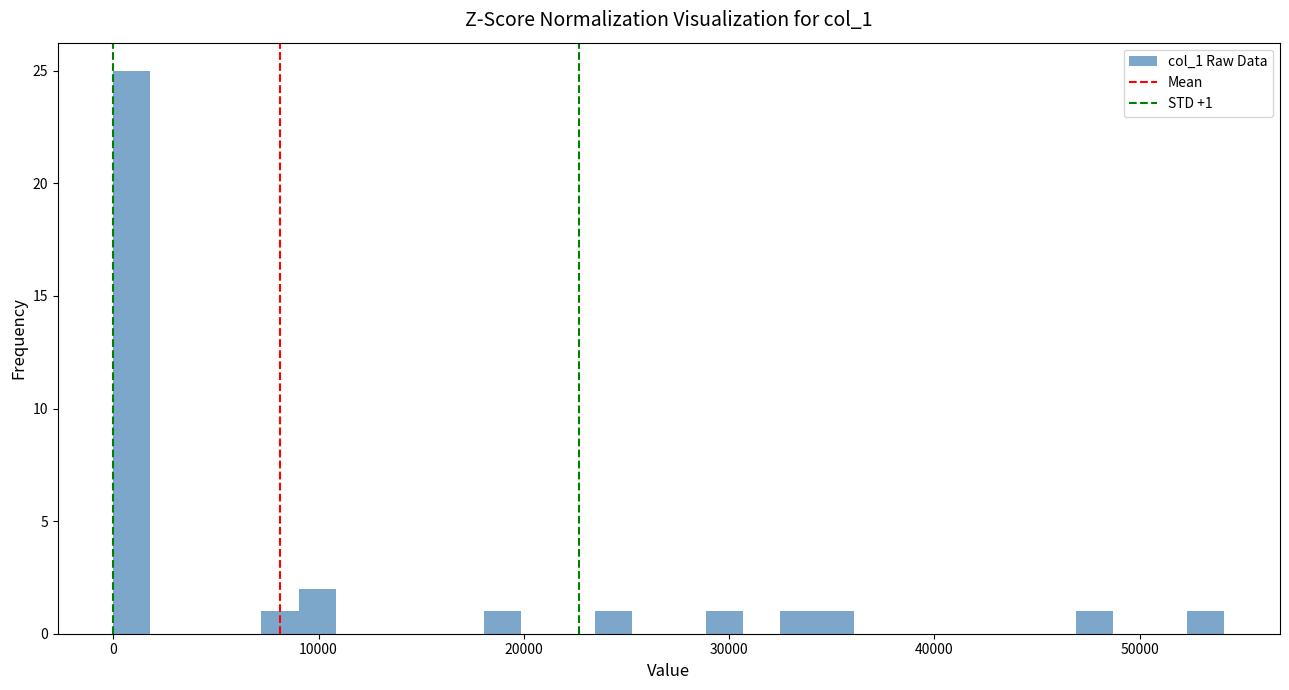

Read against the x-axis, roughly where is the centre of the tallest bar?

1000